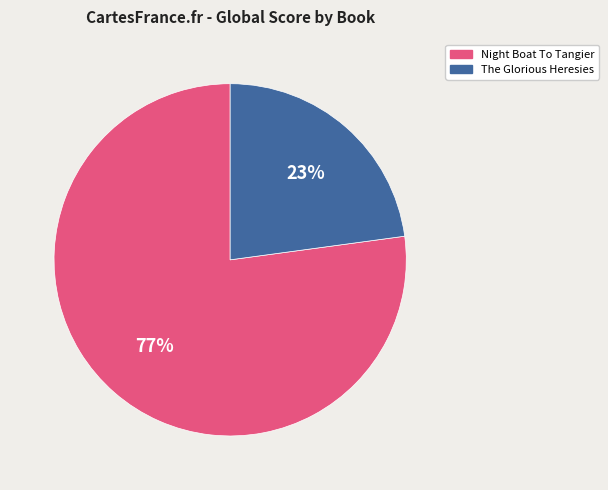

Does The Glorious Heresies represent more than half of the total?

No